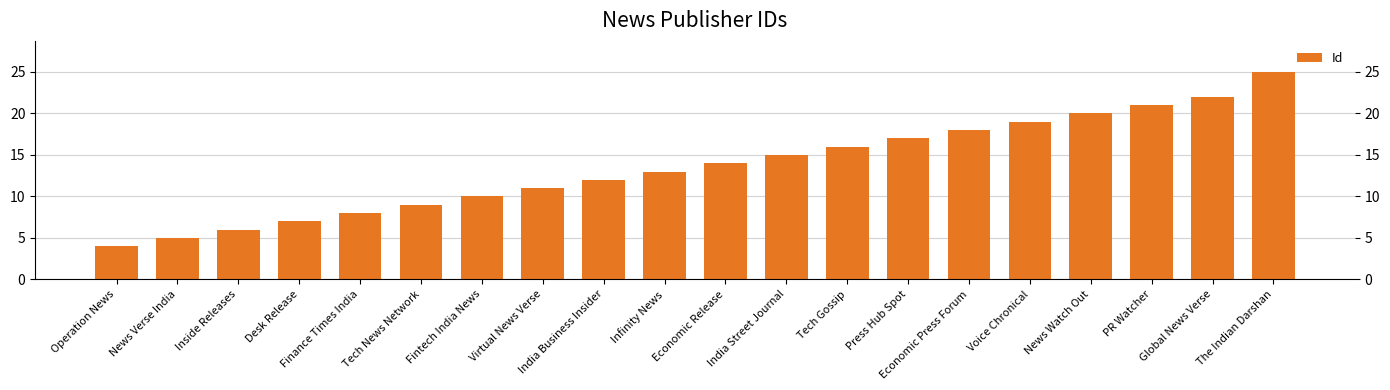

What is the difference between the values at Tech News Network and India Street Journal?

6